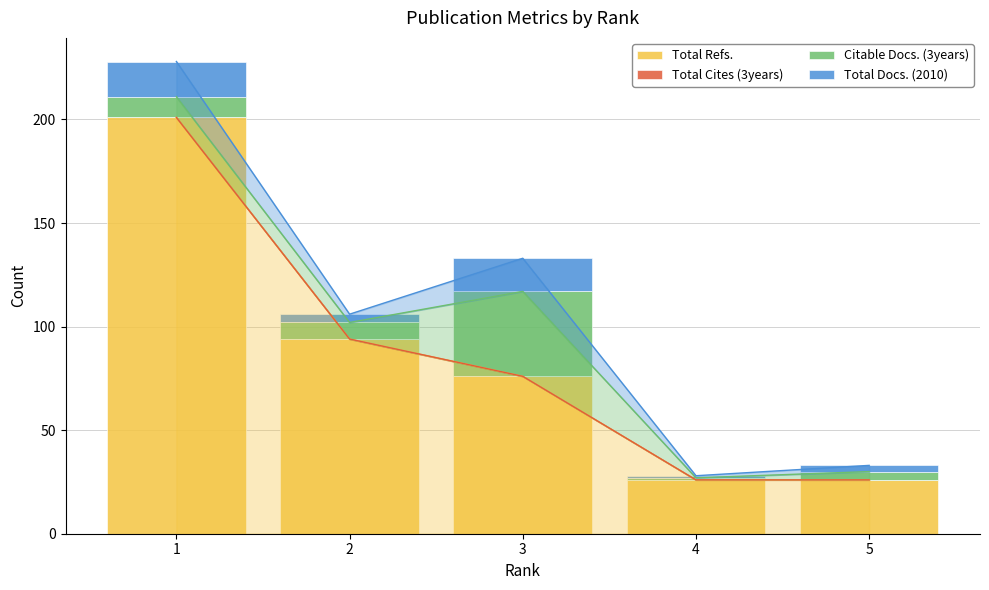

How many bars are there in each group?

4